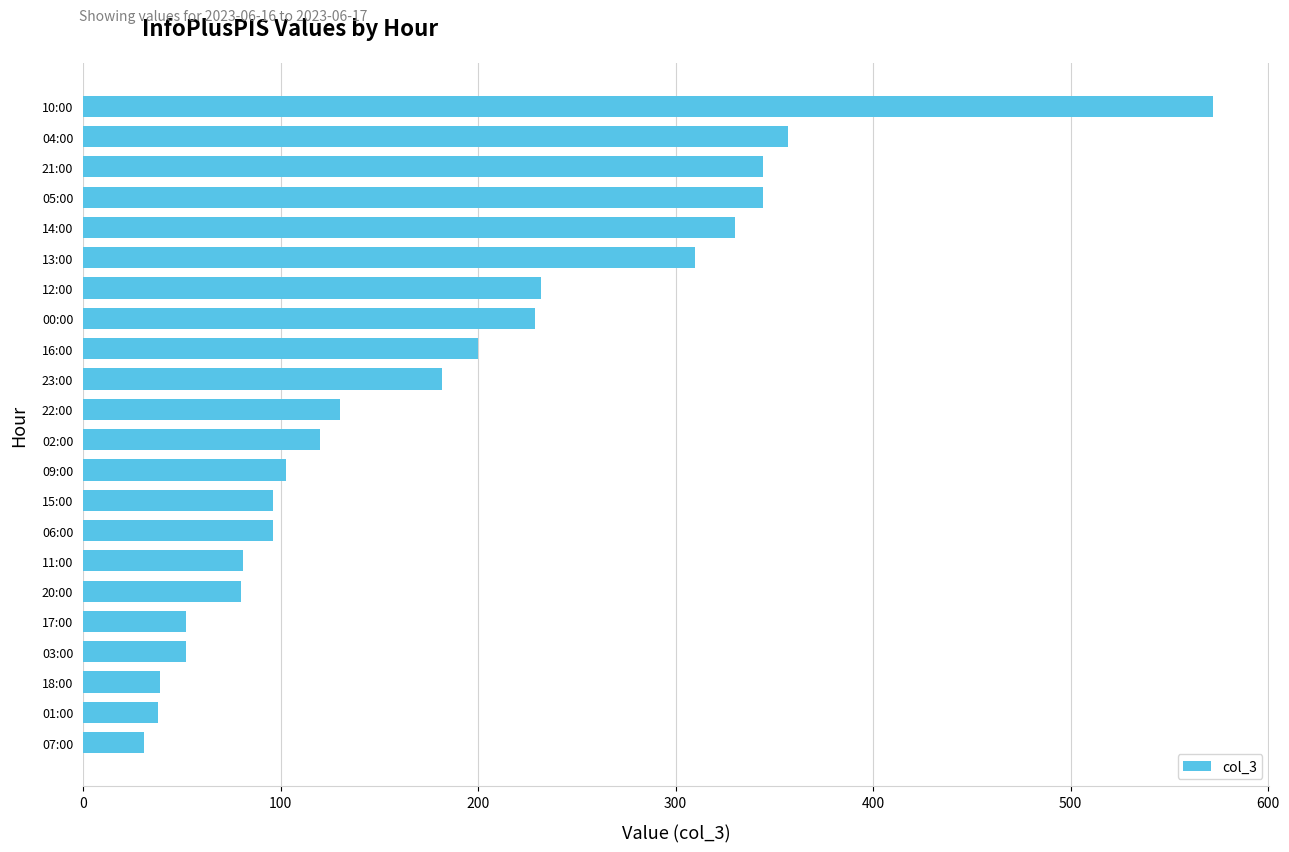

What is the change in value from 09:00 to 13:00?

+207